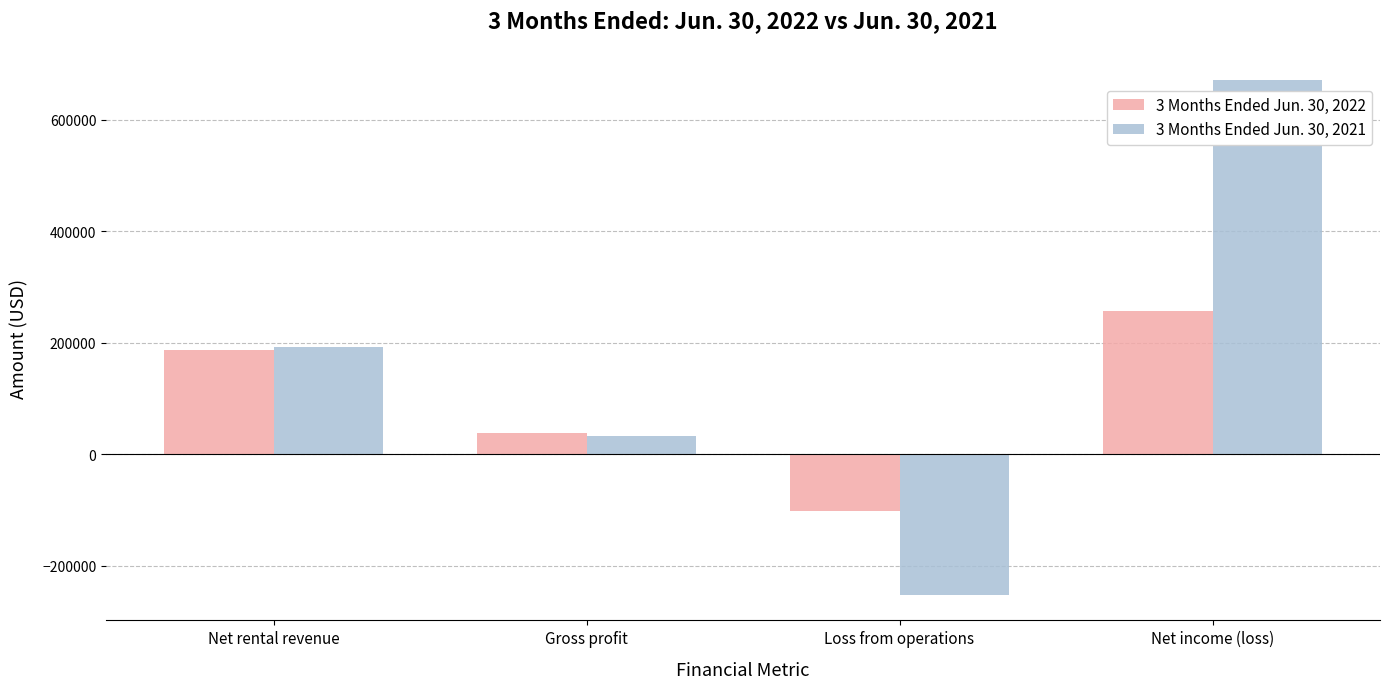

At how many categories does at least one series exceed 45819?

2